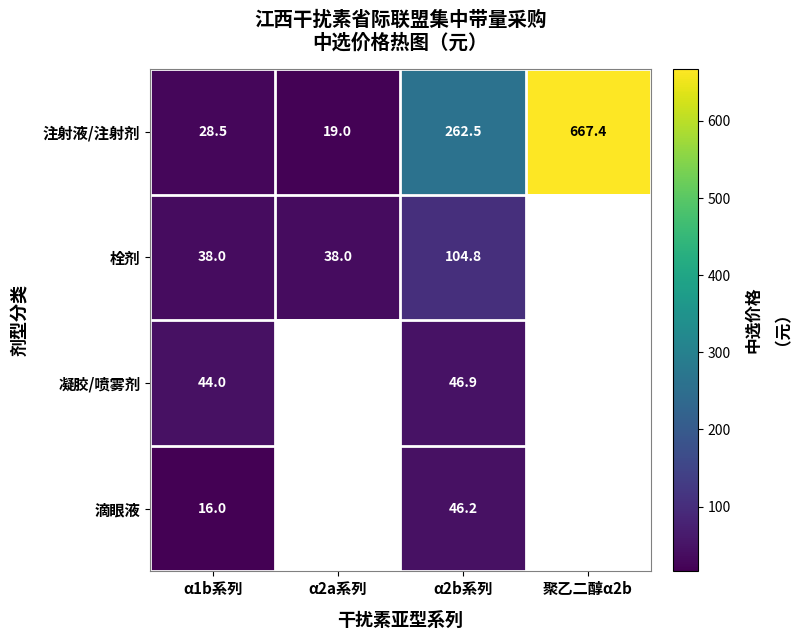

The 凝胶/喷雾剂 series shows 44.0 at α1b系列. True or false?

True